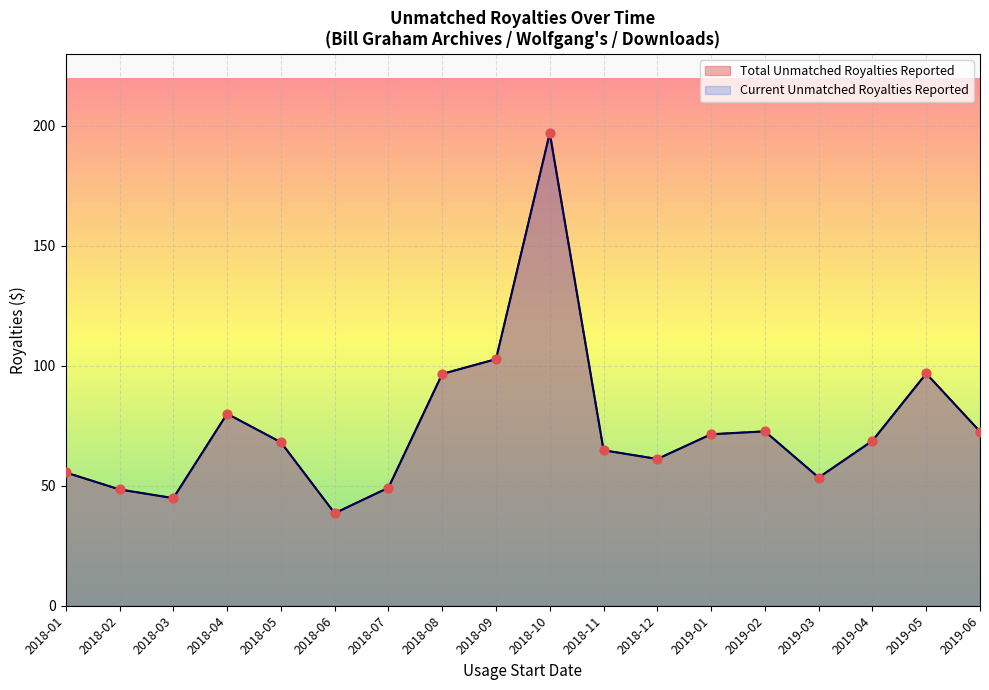

Is the value of Total Unmatched Royalties Reported at 2018-08 greater than the value of Current Unmatched Royalties Reported at 2018-10?

No